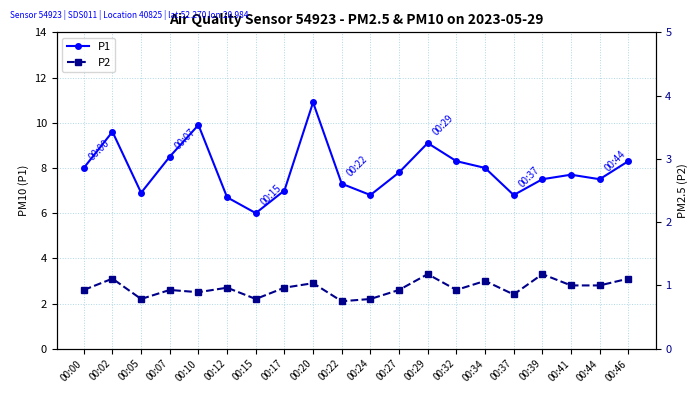

Rank the series by their average value, from highest to lowest.

P1, P2